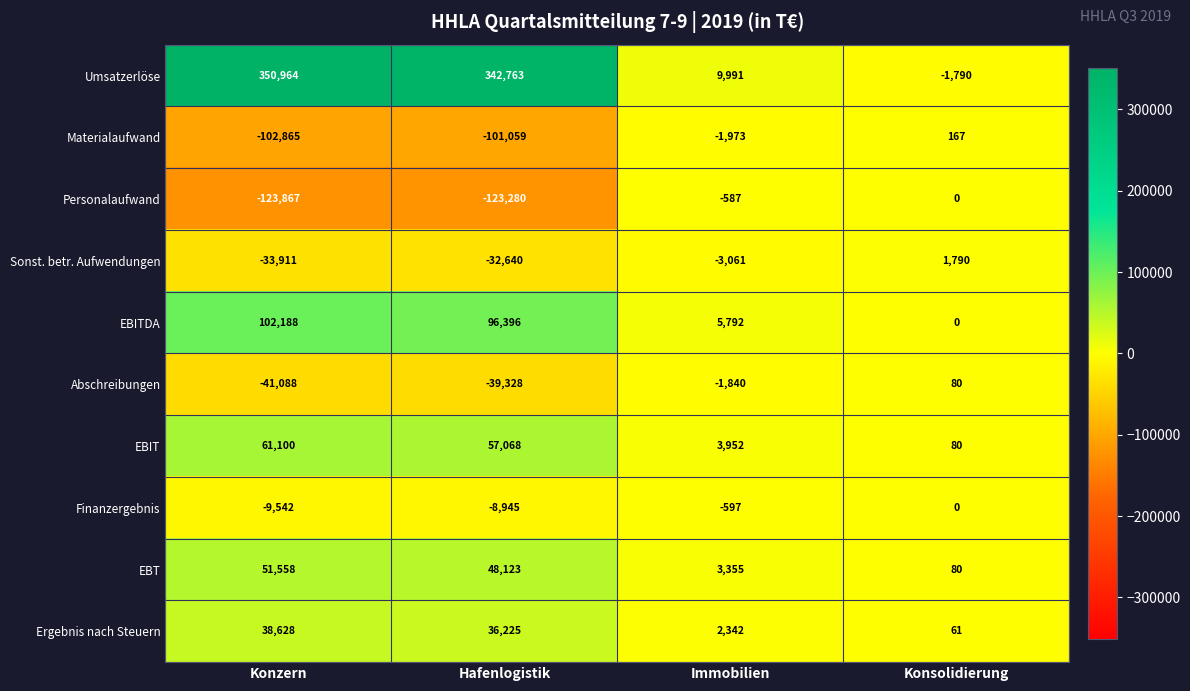

What is the difference between the maximum and minimum values in the EBIT series?

61020